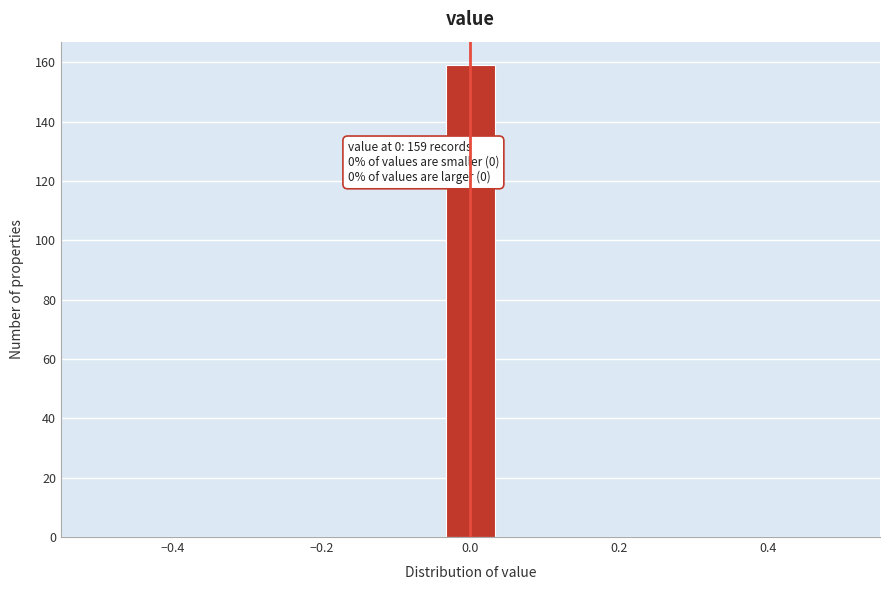

Around what value on the x-axis is the tallest bar? Give the approximate position of its centre, as read against the axis.

0.00